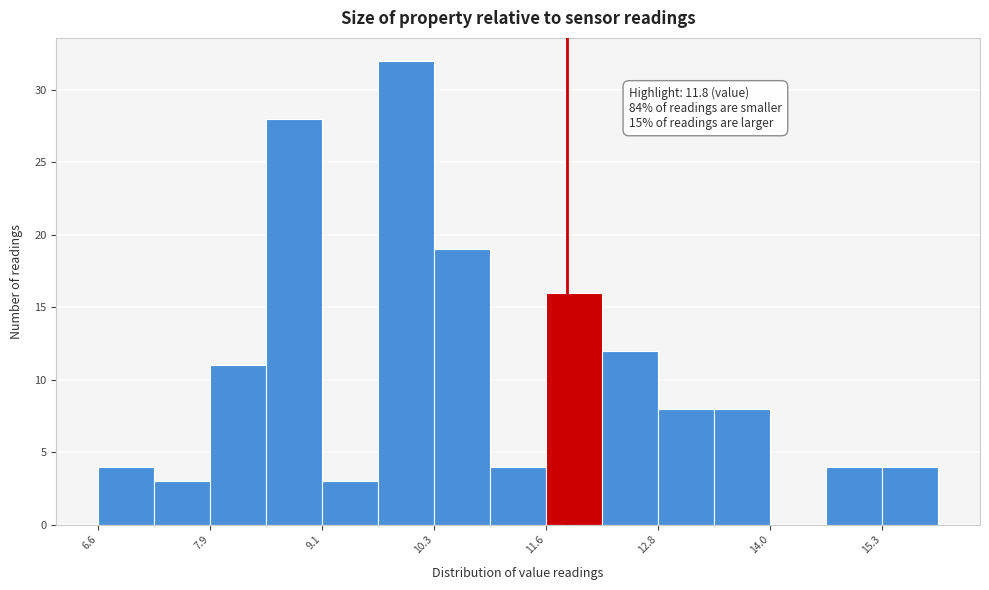

Around what value on the x-axis is the tallest bar? Give the approximate position of its centre, as read against the axis.

10.0